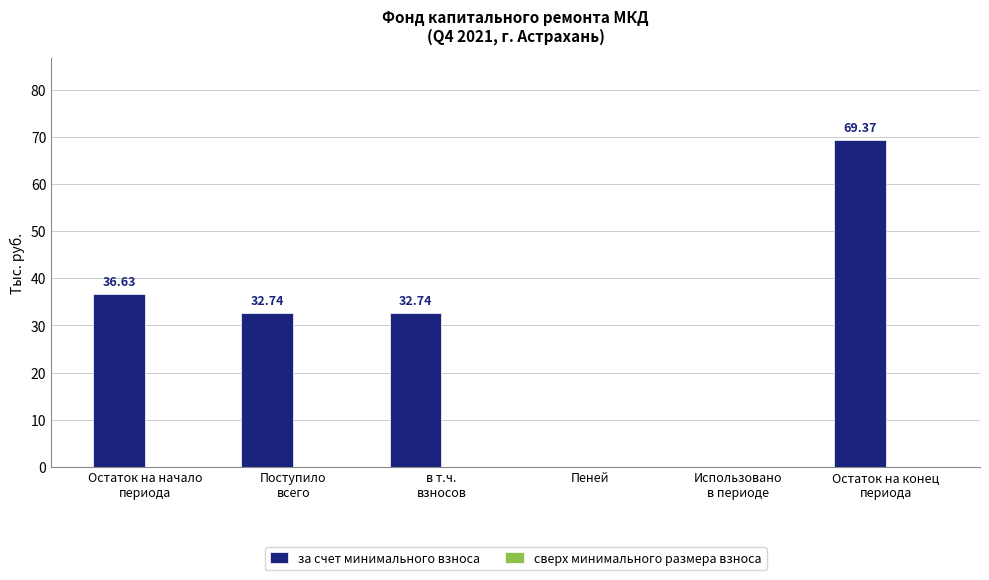

What is the sum of all values?

171.5